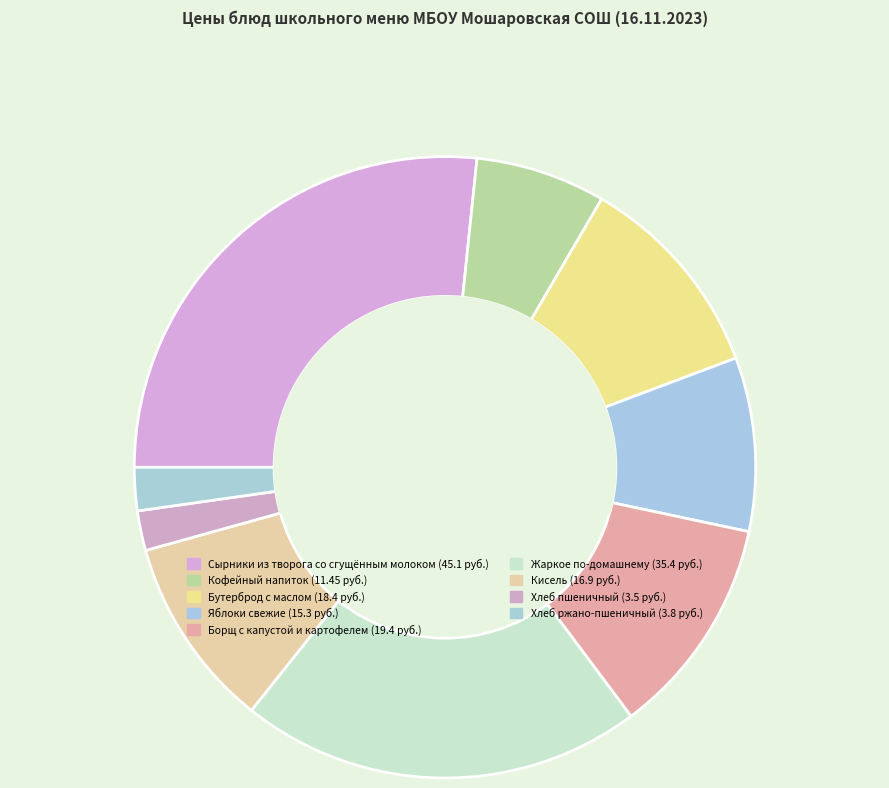

To the nearest percent, what portion does Бутерброд с маслом represent?

11%